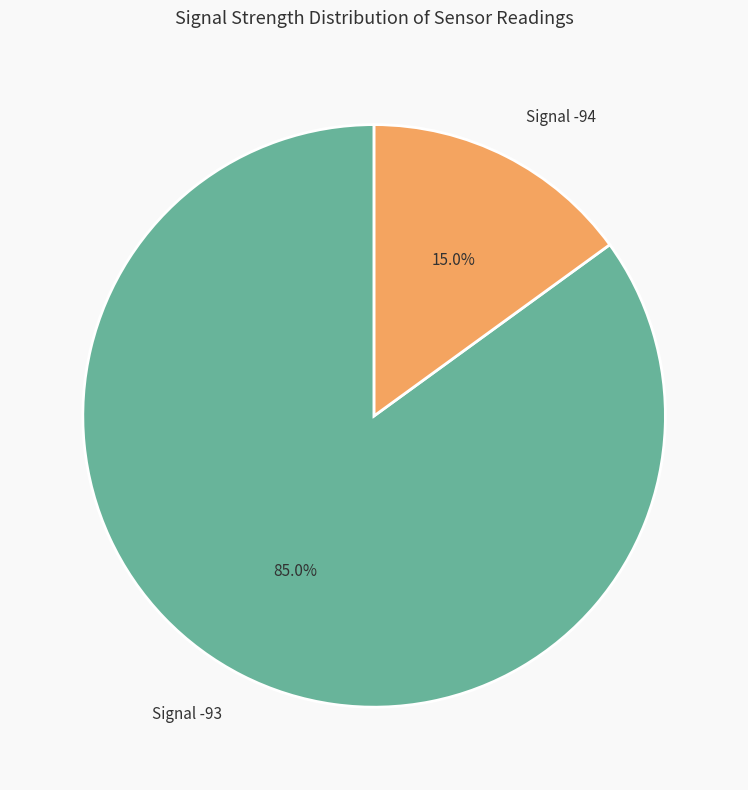

Combined, do Signal -94 and Signal -93 account for over 50%?

Yes